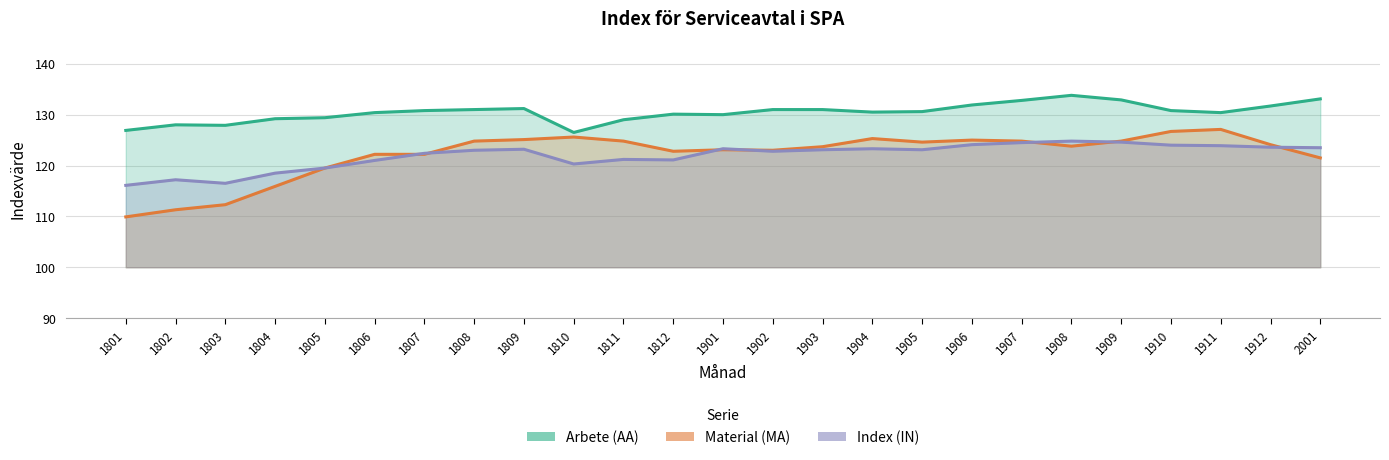

Is it true that Index (IN) equals 123.9 at 1911?

True